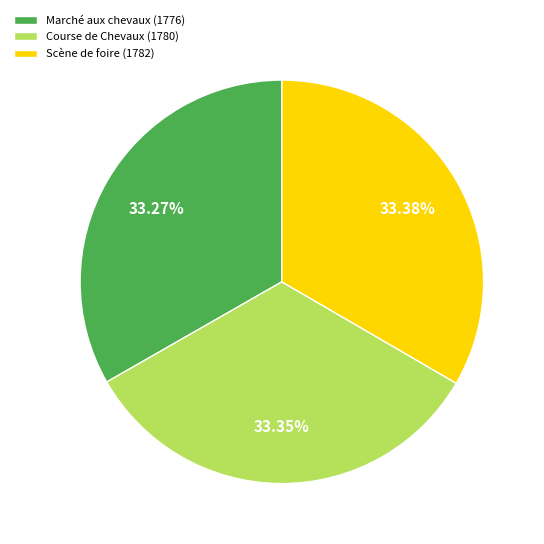

What percentage is the Marché aux chevaux (1776) slice, to the nearest percent?

33%